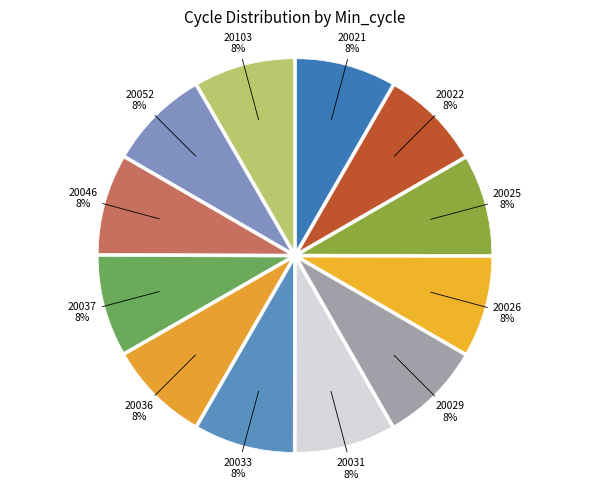

Is the sum of 20026 and 20052 greater than half?

No